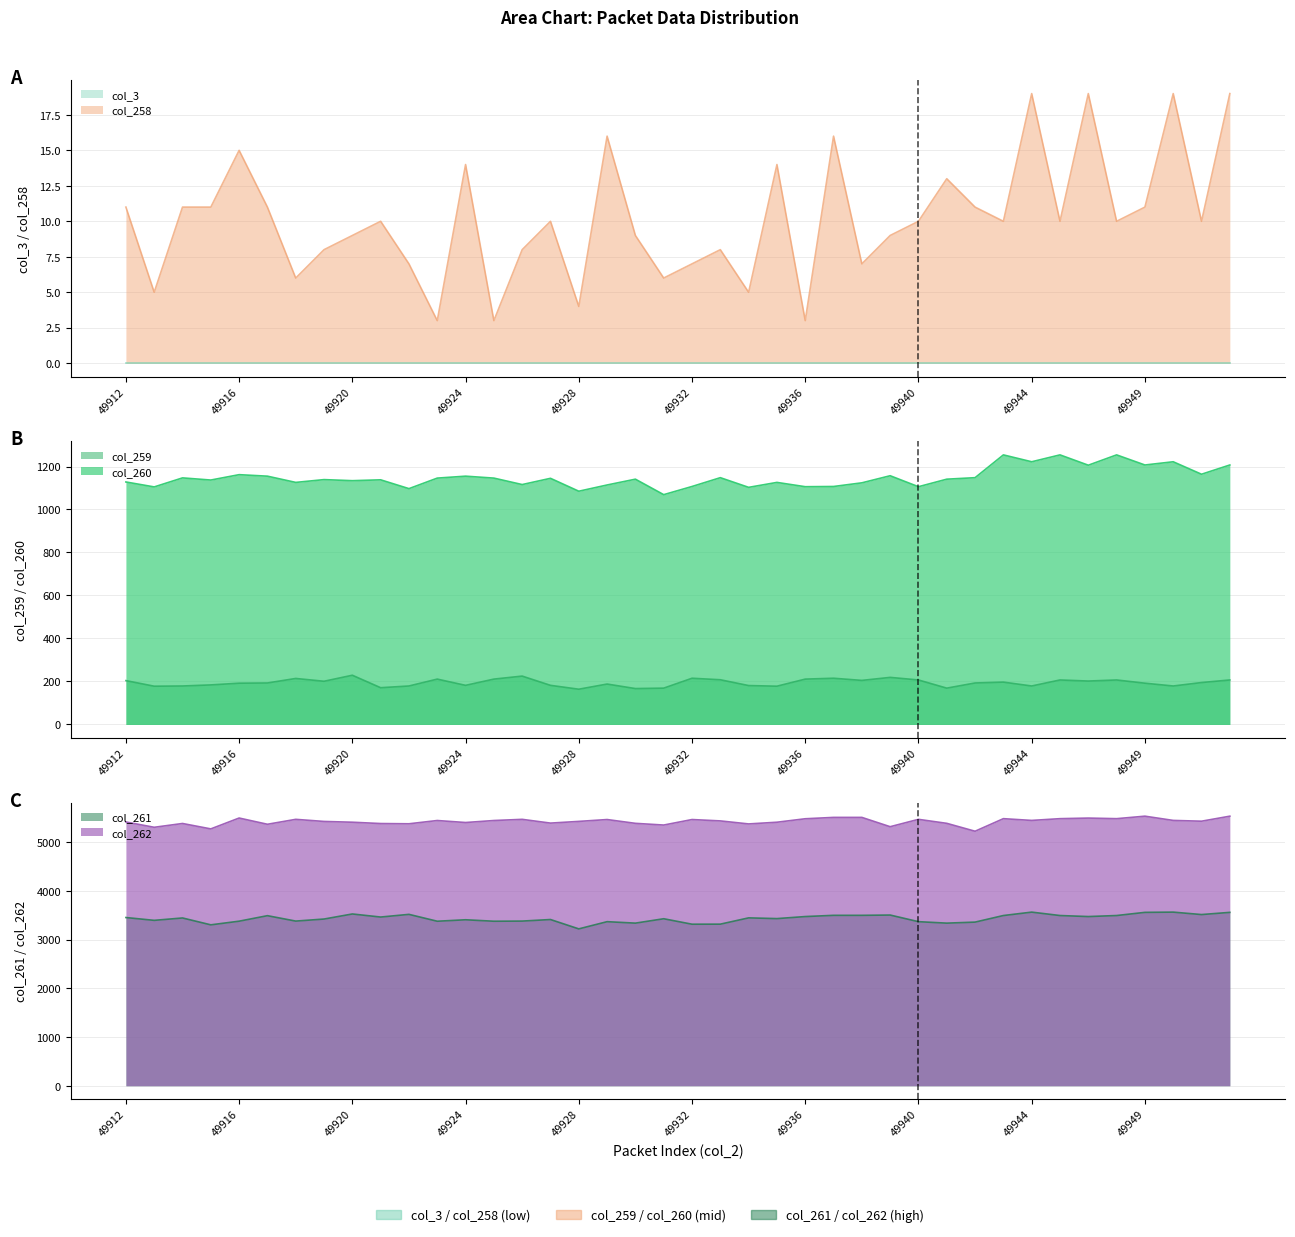

True or false: col_262 and col_260 cross at least once.

False